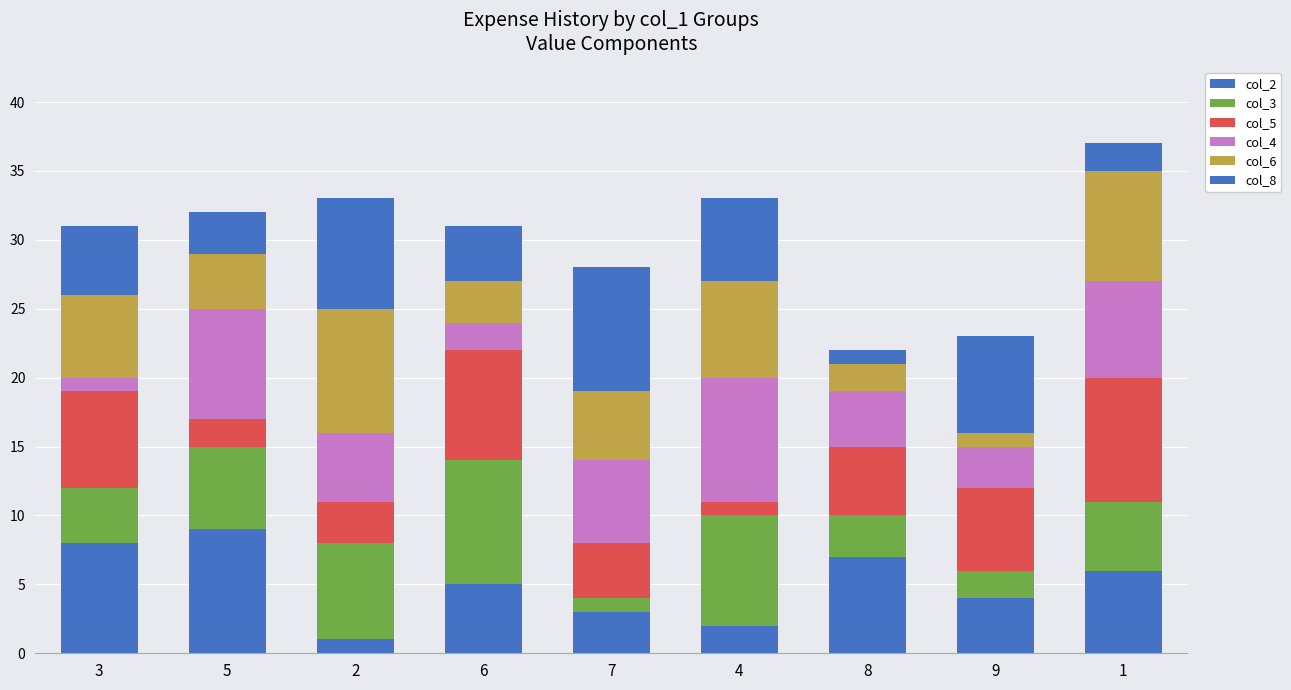

The col_4 series shows 3 at 5. True or false?

False